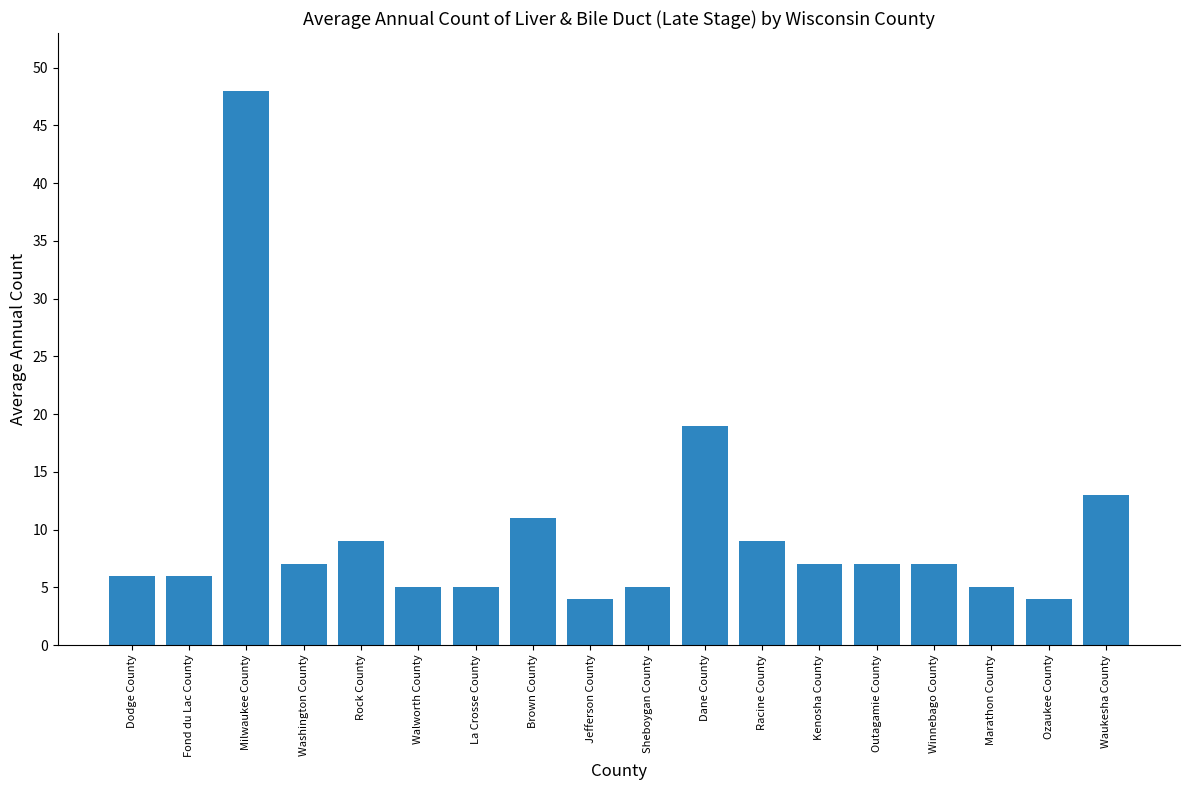

What is the minimum value shown in the chart?

4